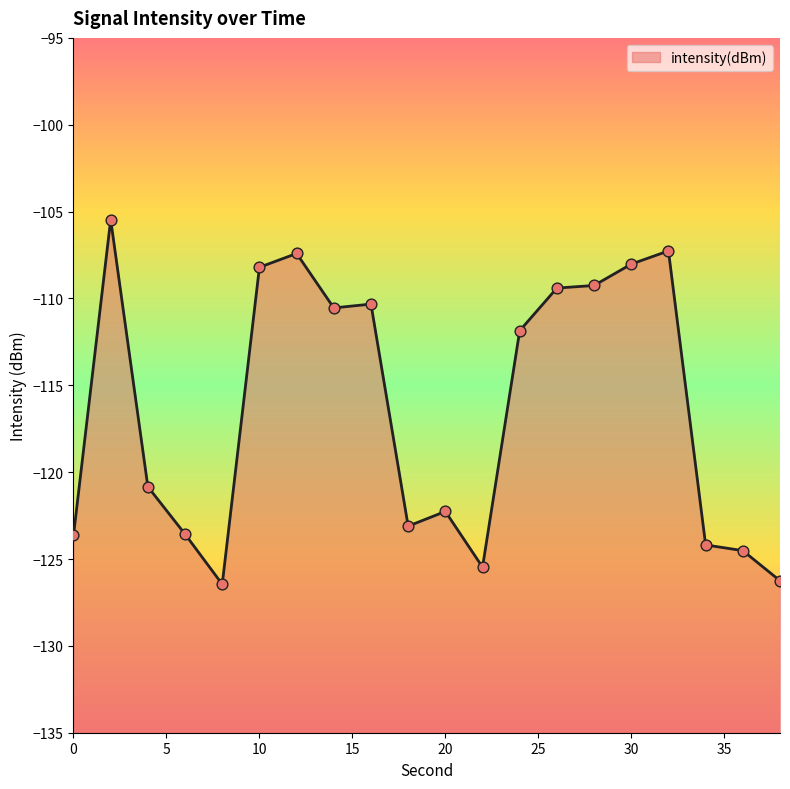

What is the change in value from 12 to 18?

-15.7